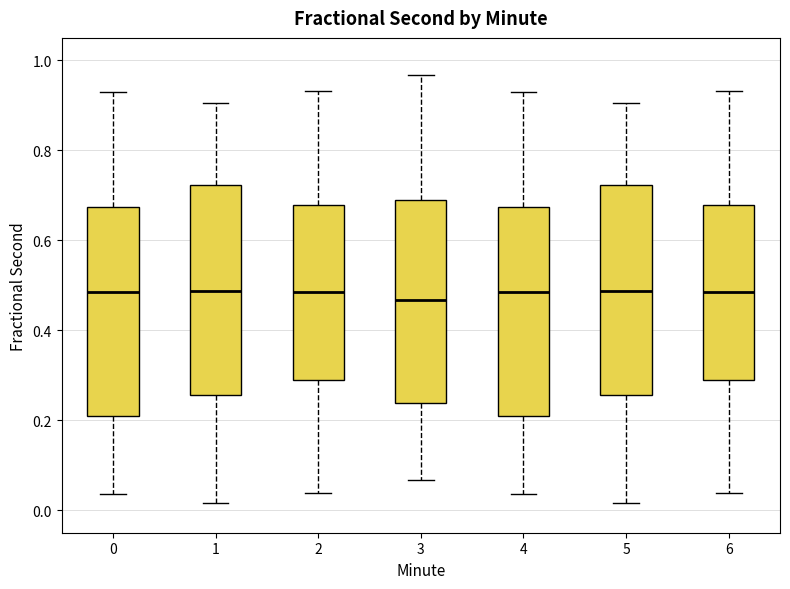

Reading left to right, transcribe this box plot: for each box, give where its median line is, the range the box spans, and where its two whiskers end, as read against the y-axis. The values are not printed on the chart, so give them approximately, as read against the axis.

0: median 0.48, box 0.20 to 0.68, whiskers 0.04 to 0.92
1: median 0.48, box 0.26 to 0.72, whiskers 0.02 to 0.90
2: median 0.48, box 0.28 to 0.68, whiskers 0.04 to 0.94
3: median 0.46, box 0.24 to 0.70, whiskers 0.06 to 0.96
4: median 0.48, box 0.20 to 0.68, whiskers 0.04 to 0.92
5: median 0.48, box 0.26 to 0.72, whiskers 0.02 to 0.90
6: median 0.48, box 0.28 to 0.68, whiskers 0.04 to 0.94